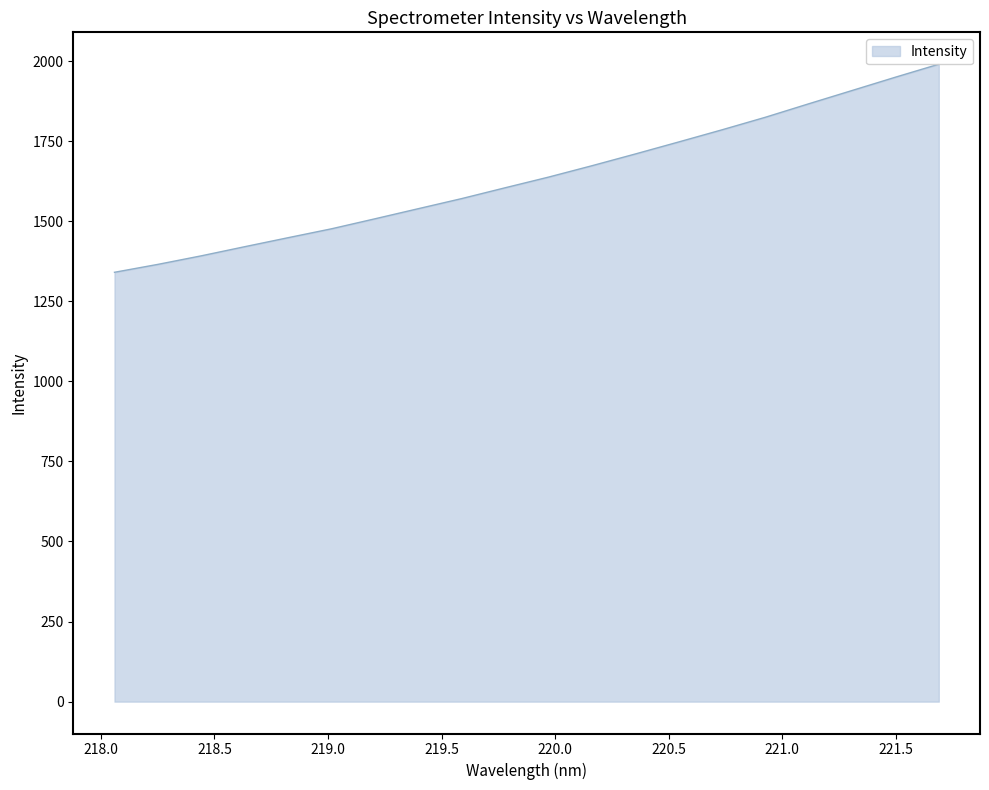

Where is the data nearest to the value 1665?

220.1623